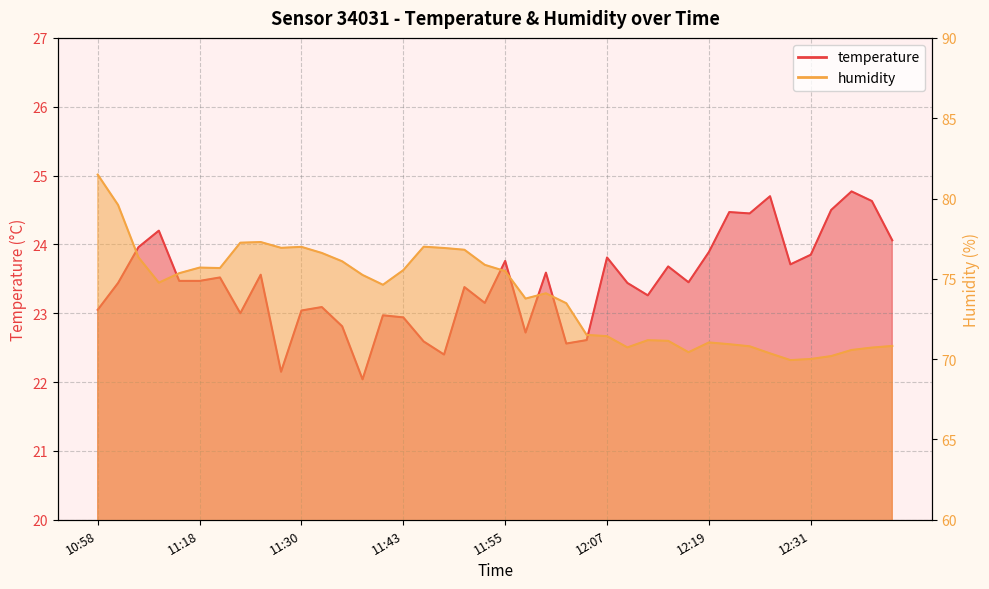

The value of humidity at 11:01 is 79.6. True or false?

True